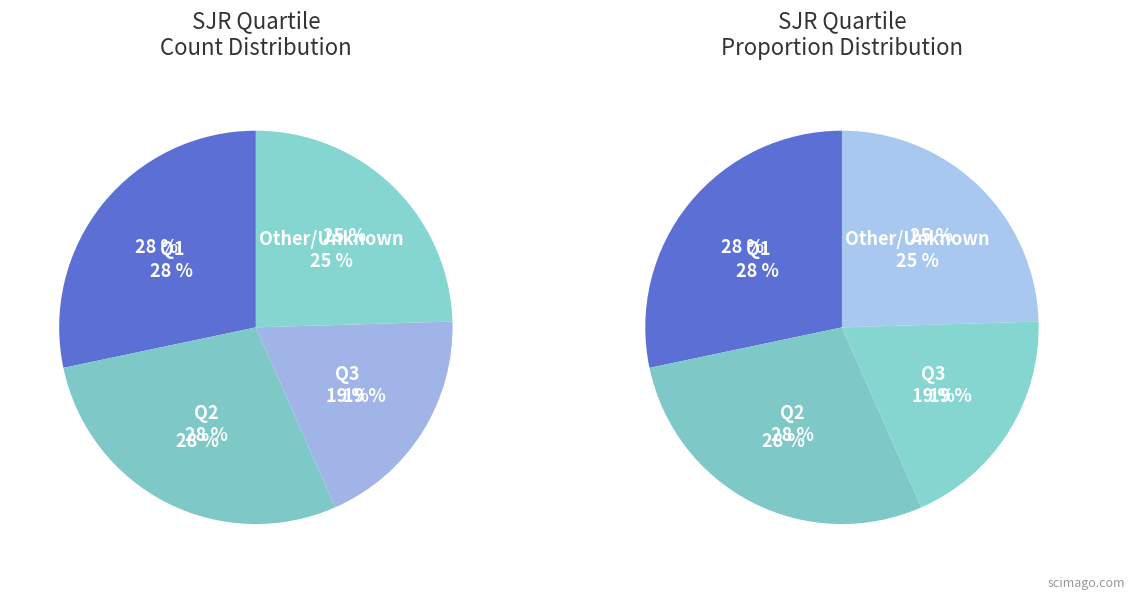

True or false: Q1 accounts for 28% of the total.

True